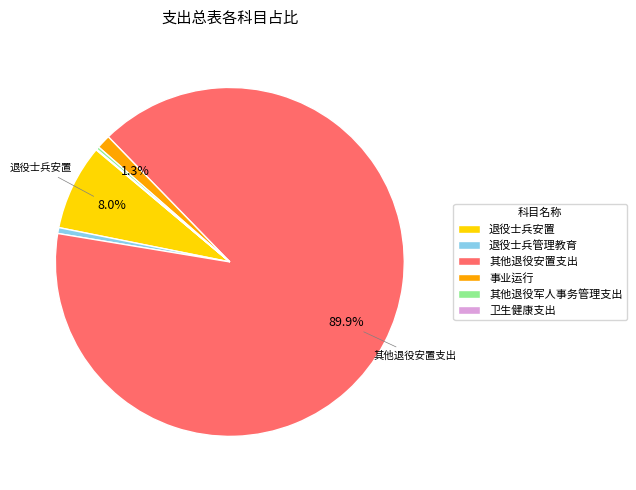

What portion of the pie excludes 退役士兵安置?

92.0%